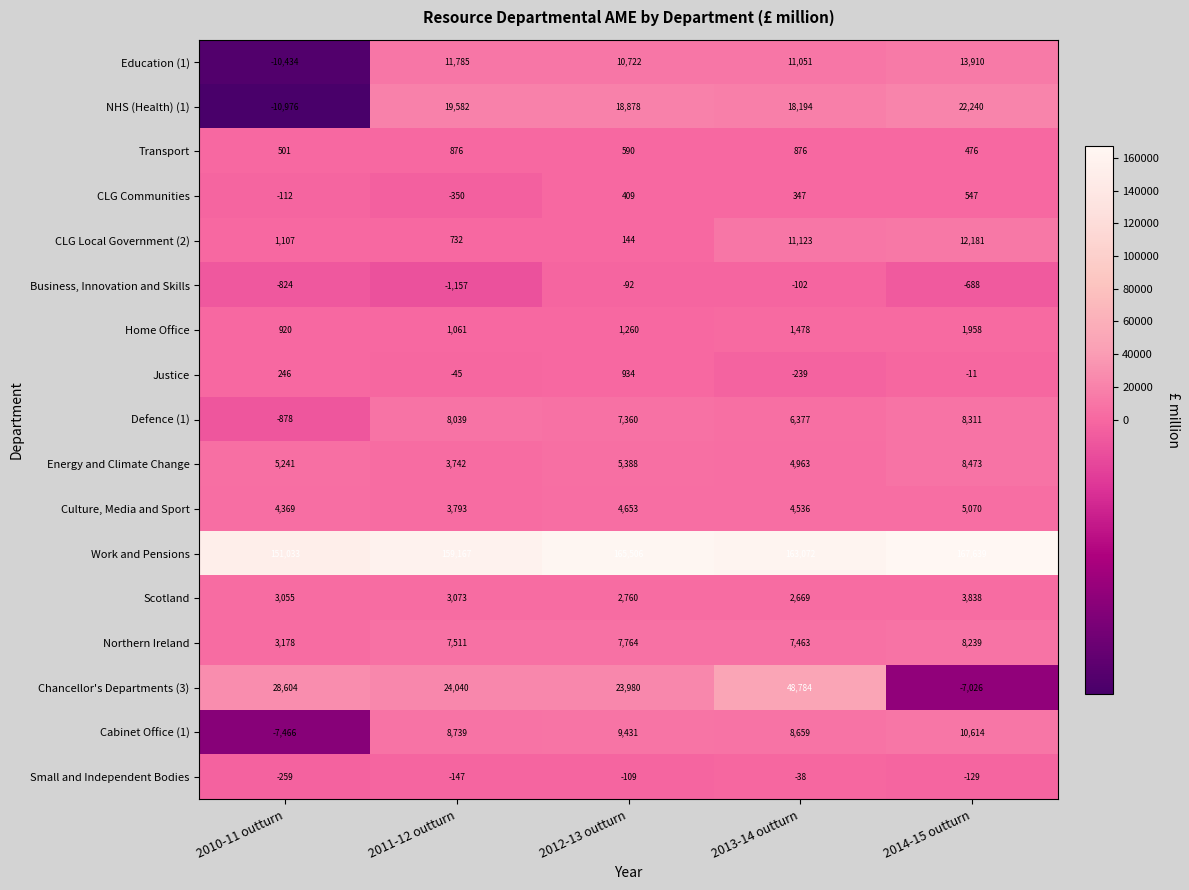

What is the greatest value displayed?

167639